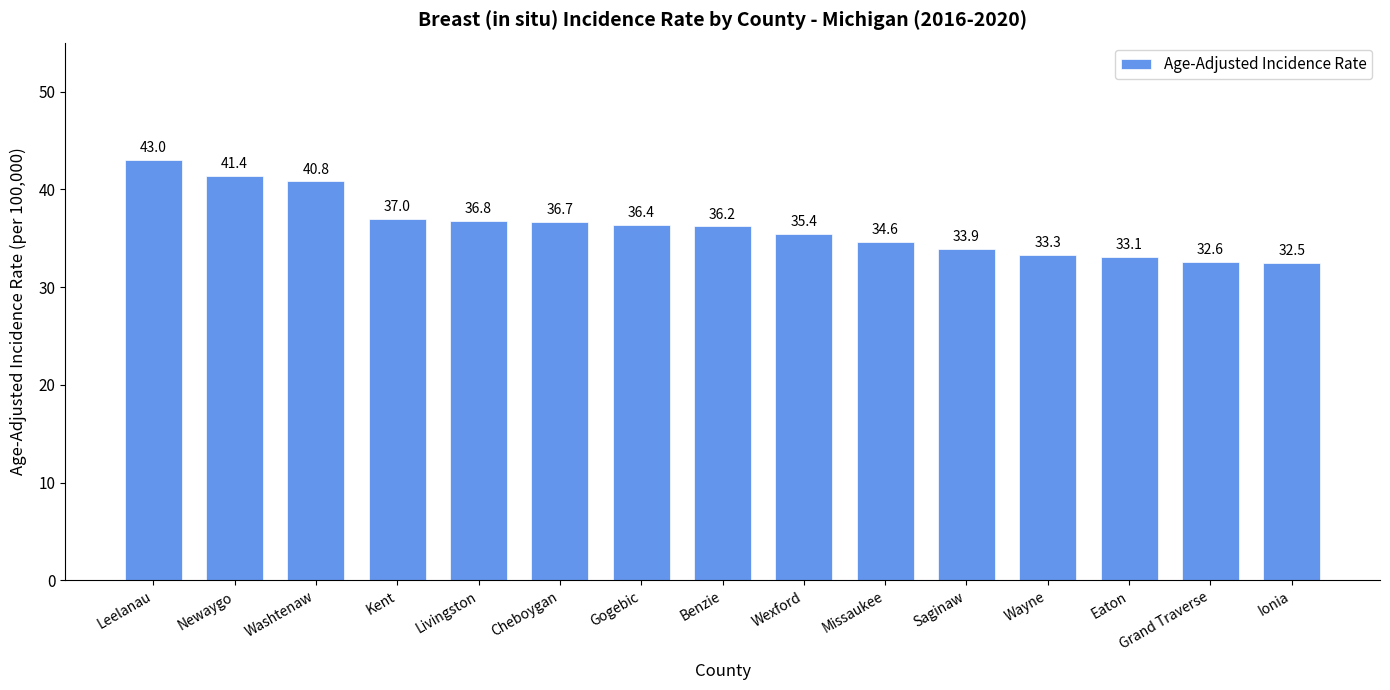

Reading right to left, list all the values displayed in this chart.

Ionia=32.5	Grand Traverse=32.6	Eaton=33.1	Wayne=33.3	Saginaw=33.9	Missaukee=34.6	Wexford=35.4	Benzie=36.2	Gogebic=36.4	Cheboygan=36.7	Livingston=36.8	Kent=37.0	Washtenaw=40.8	Newaygo=41.4	Leelanau=43.0